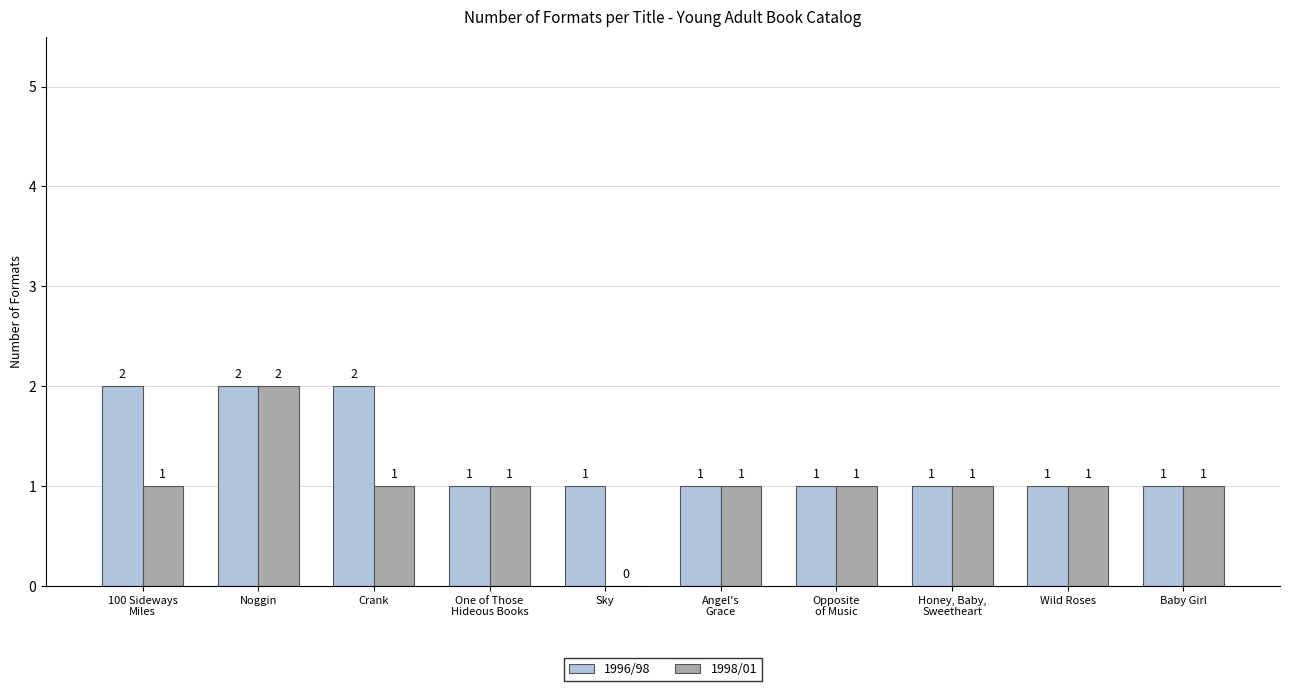

Reading left to right, transcribe all the data shown in this chart.

1996/98: 2	2	2	1	1	1	1	1	1	1
1998/01: 1	2	1	1	0	1	1	1	1	1